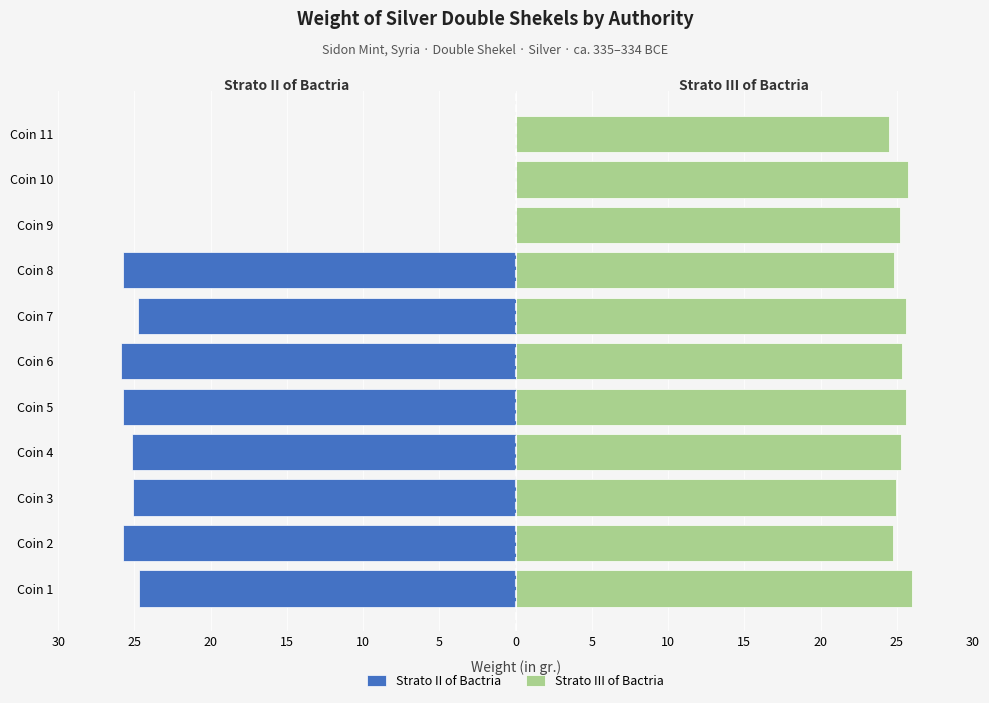

What is the value of the Strato II of Bactria bar at the 8th from the left?

-25.9